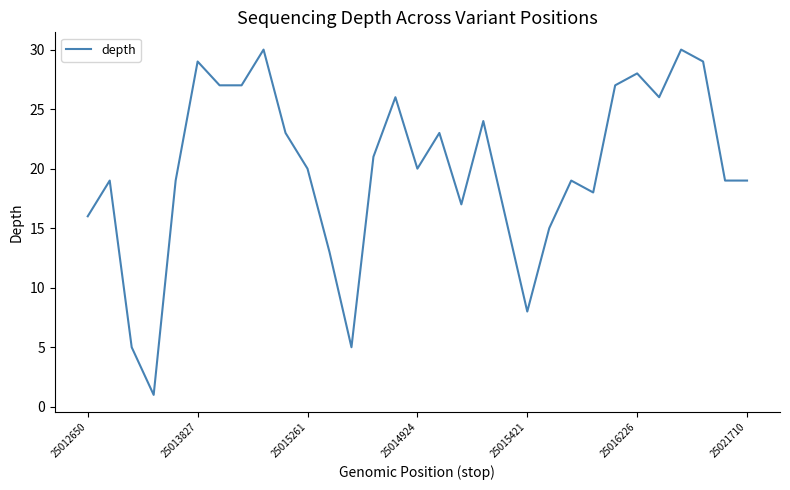

Count the number of categories in the chart.

31